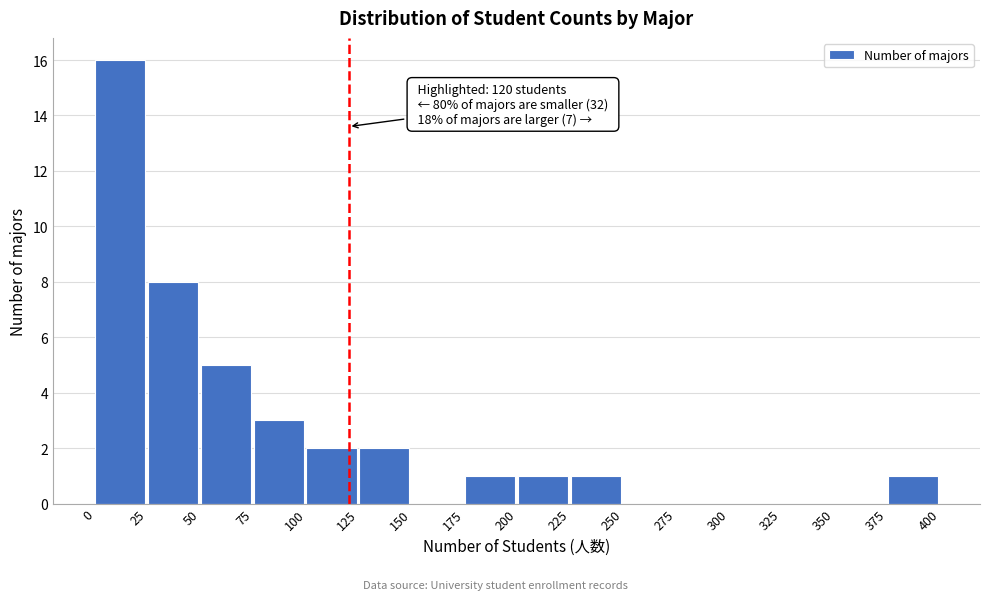

Over which range of the x-axis is the bar tallest?

0 to 25